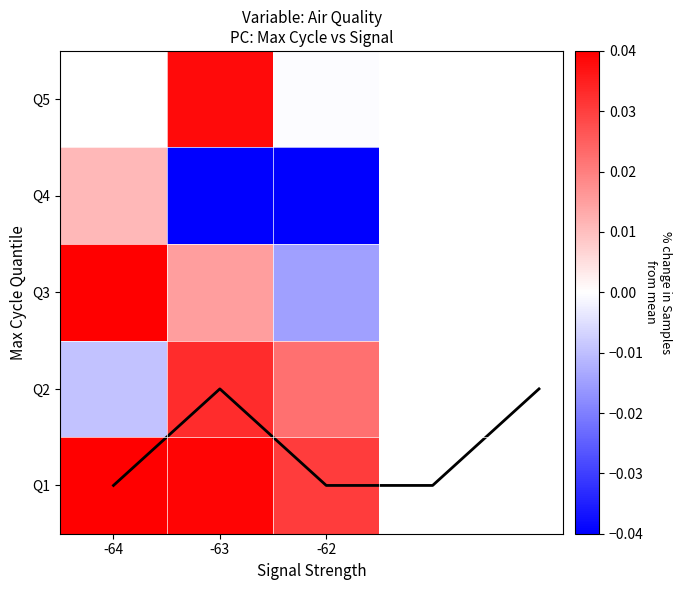

Which category has the lowest value across all series?

-62